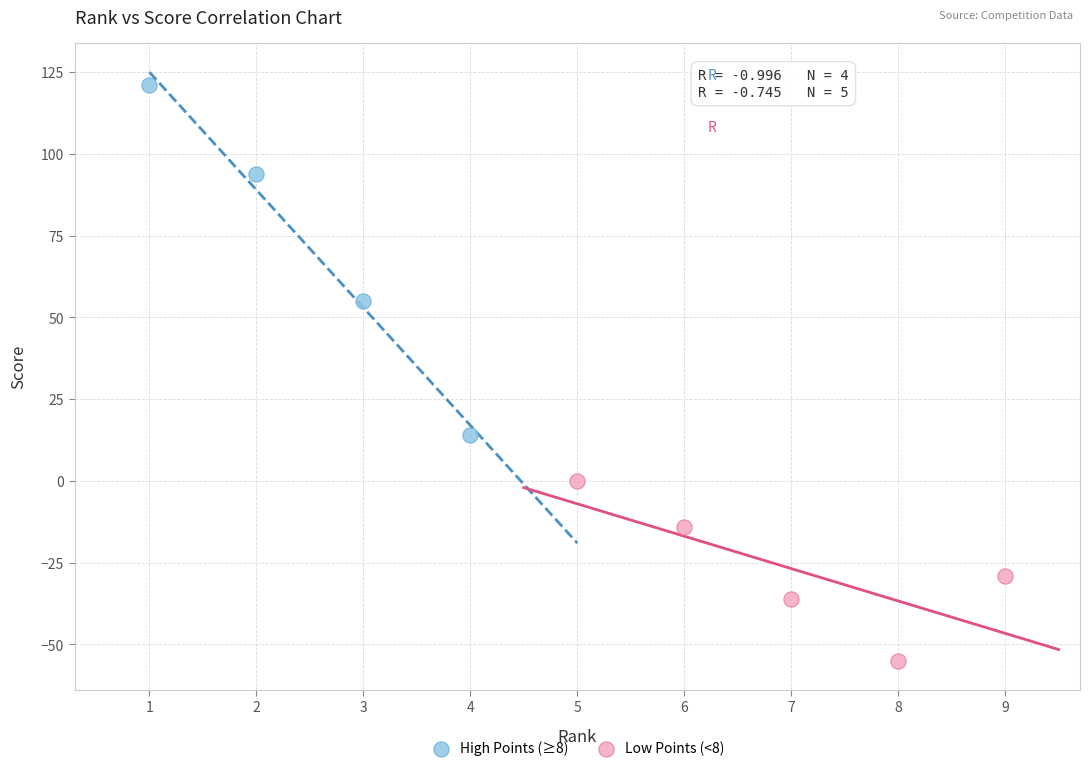

Which series reaches the maximum Y coordinate?

High Points (≥8)